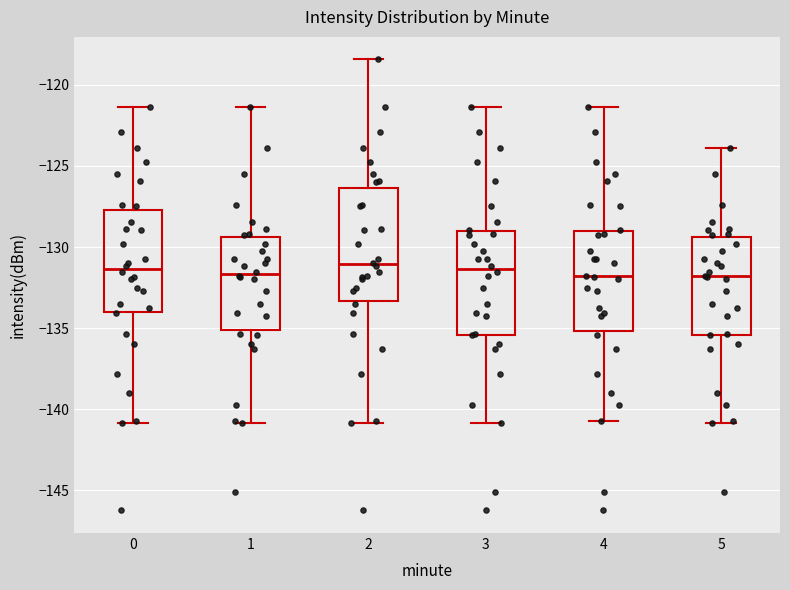

Reading left to right, read every box against the y-axis: the position of its median line, the range the box covers, and the ends of its whiskers. The values are not printed on the chart, so give them approximately, as read against the axis.

0: median -131.5, box -134.0 to -127.5, whiskers -141.0 to -121.5
1: median -131.5, box -135.0 to -129.5, whiskers -141.0 to -121.5
2: median -131.0, box -133.5 to -126.5, whiskers -141.0 to -118.5
3: median -131.5, box -135.5 to -129.0, whiskers -141.0 to -121.5
4: median -132.0, box -135.0 to -129.0, whiskers -140.5 to -121.5
5: median -132.0, box -135.5 to -129.5, whiskers -141.0 to -124.0